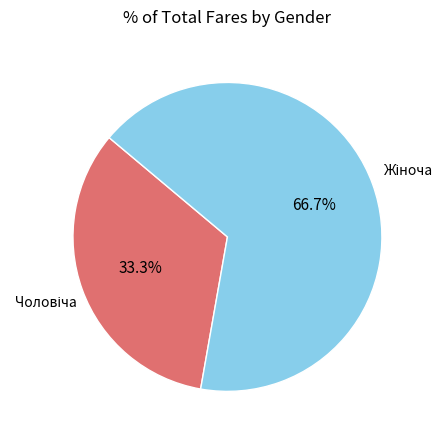

Is there a majority slice in this chart?

Yes